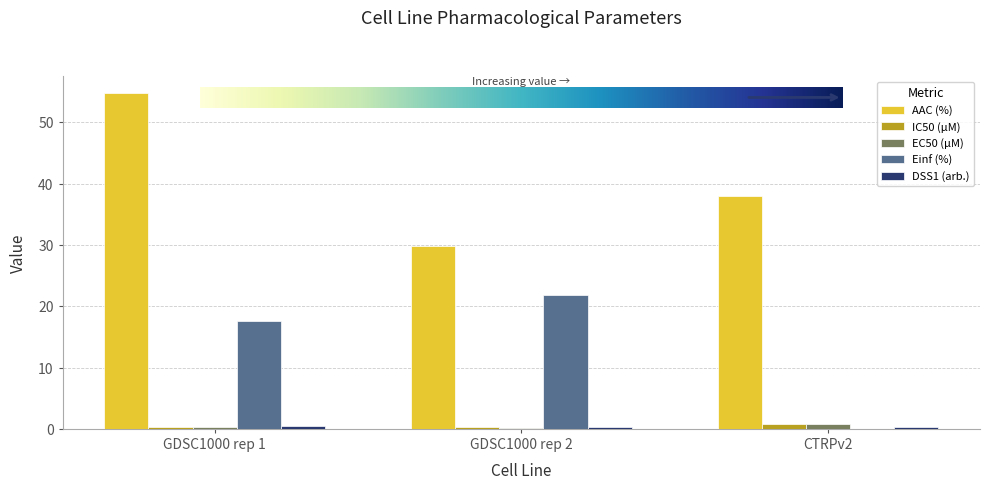

Which series has the largest total across all categories?

AAC (%)